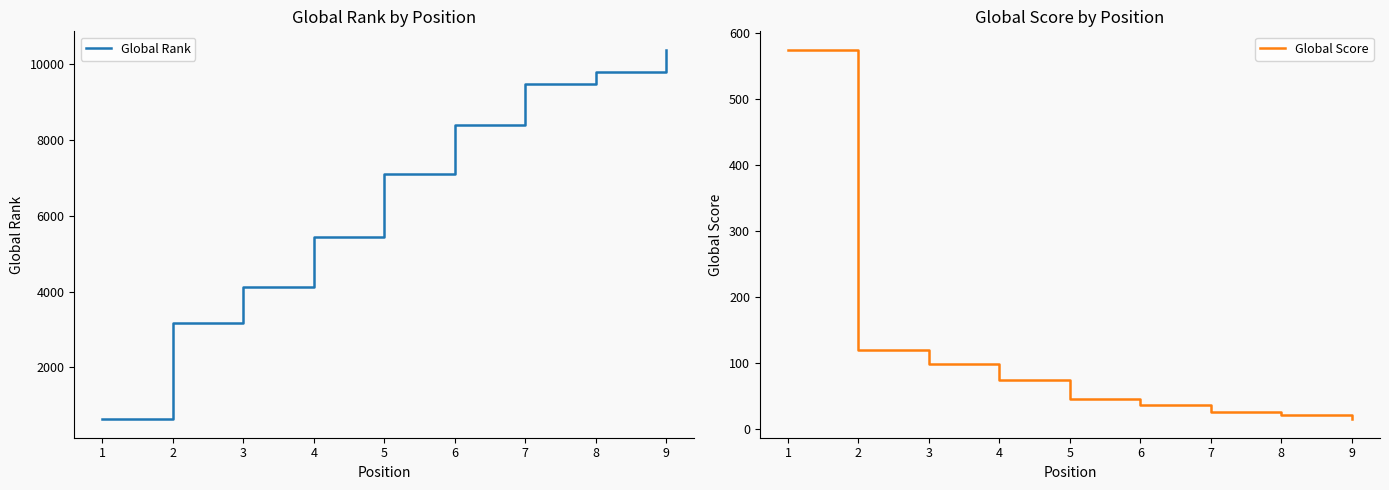

What is the difference between the Global Score values at 7 and 2?

94